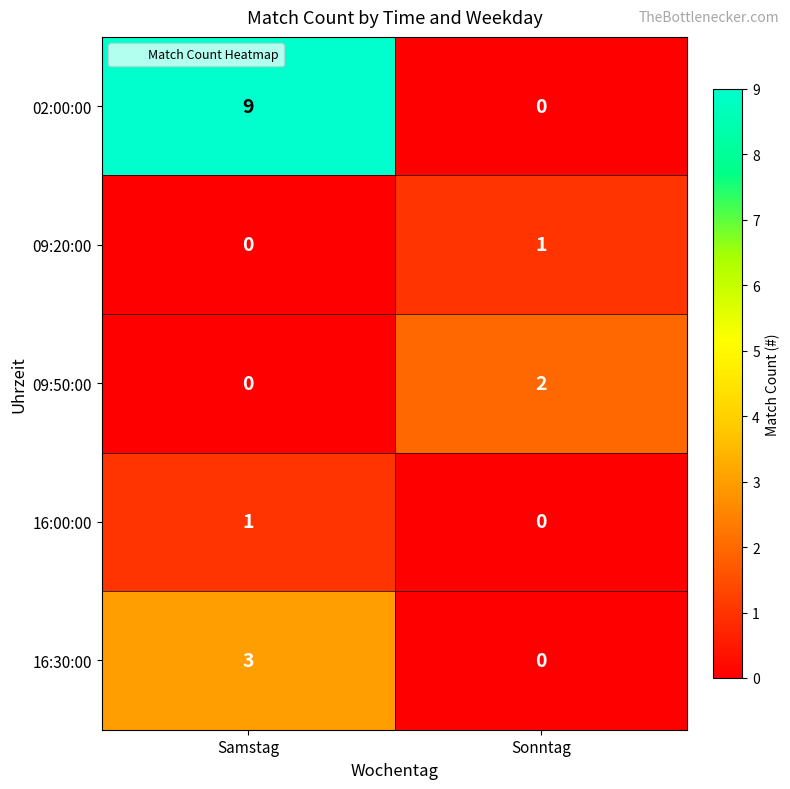

Which category has the highest value across all series?

Samstag